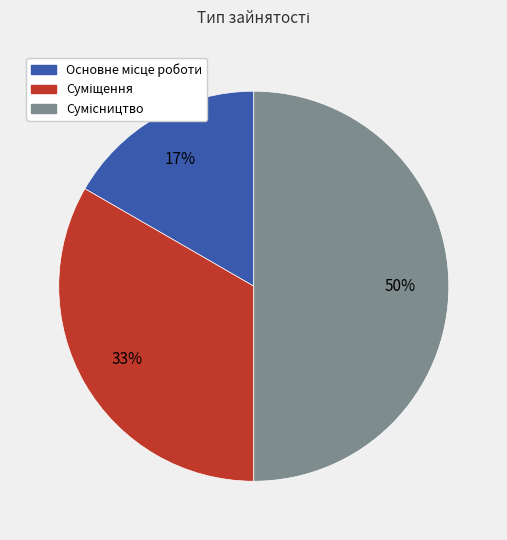

To the nearest percent, what is the average slice percentage?

33%